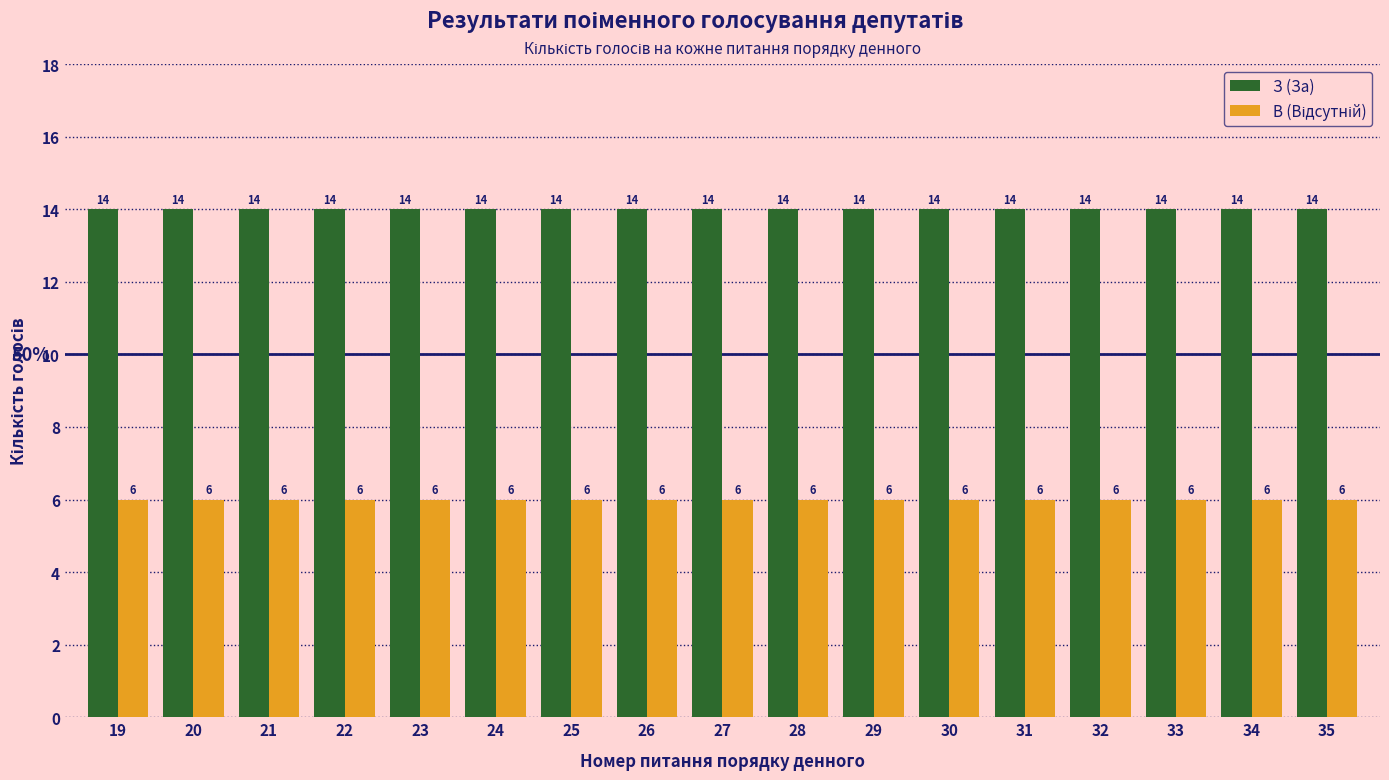

The З (За) series shows 14 at 23. True or false?

True